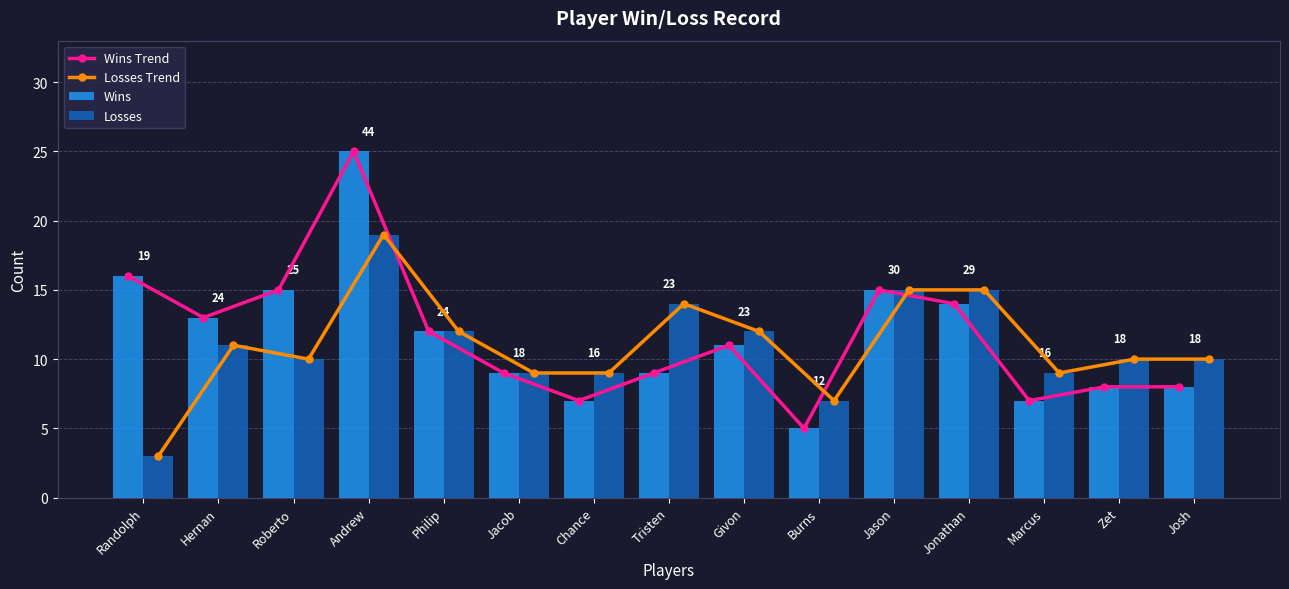

Are the bars grouped side by side (vs. stacked)?

Yes